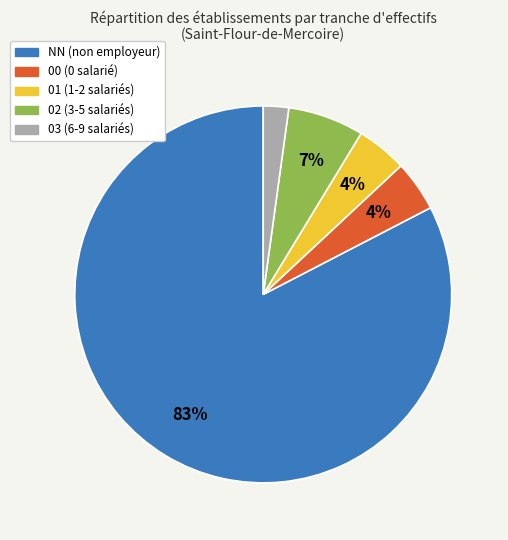

What is the smallest slice in the pie chart?

03